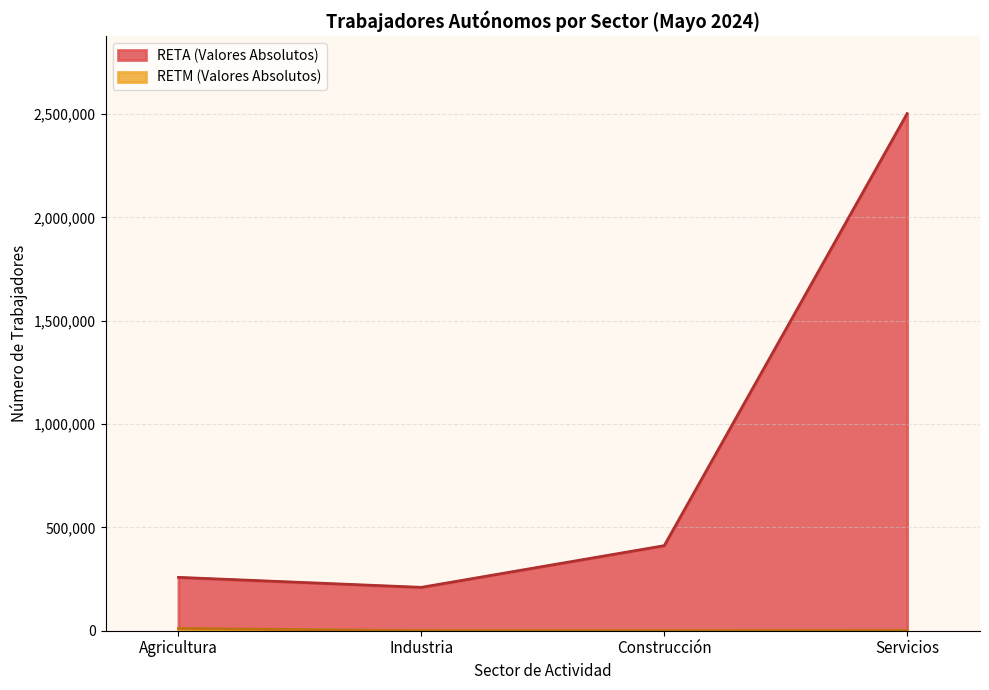

How many lines are shown in the chart?

2